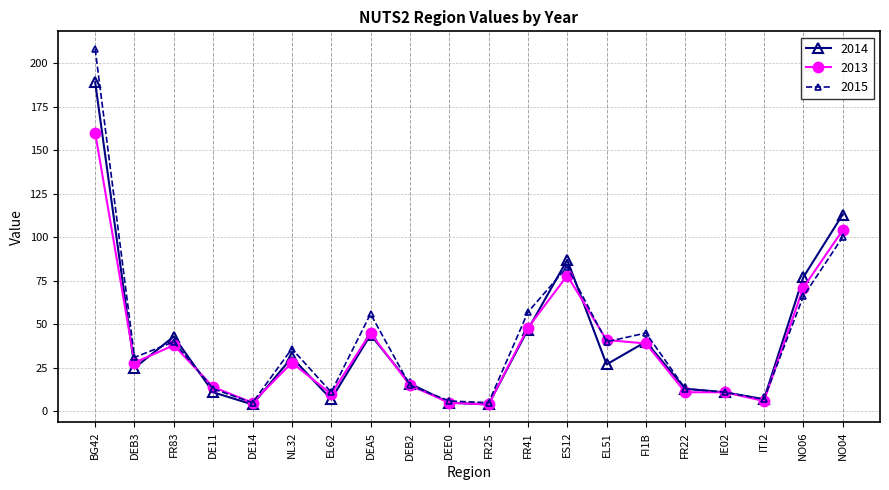

The 2014 series shows 113 at NO04. True or false?

True